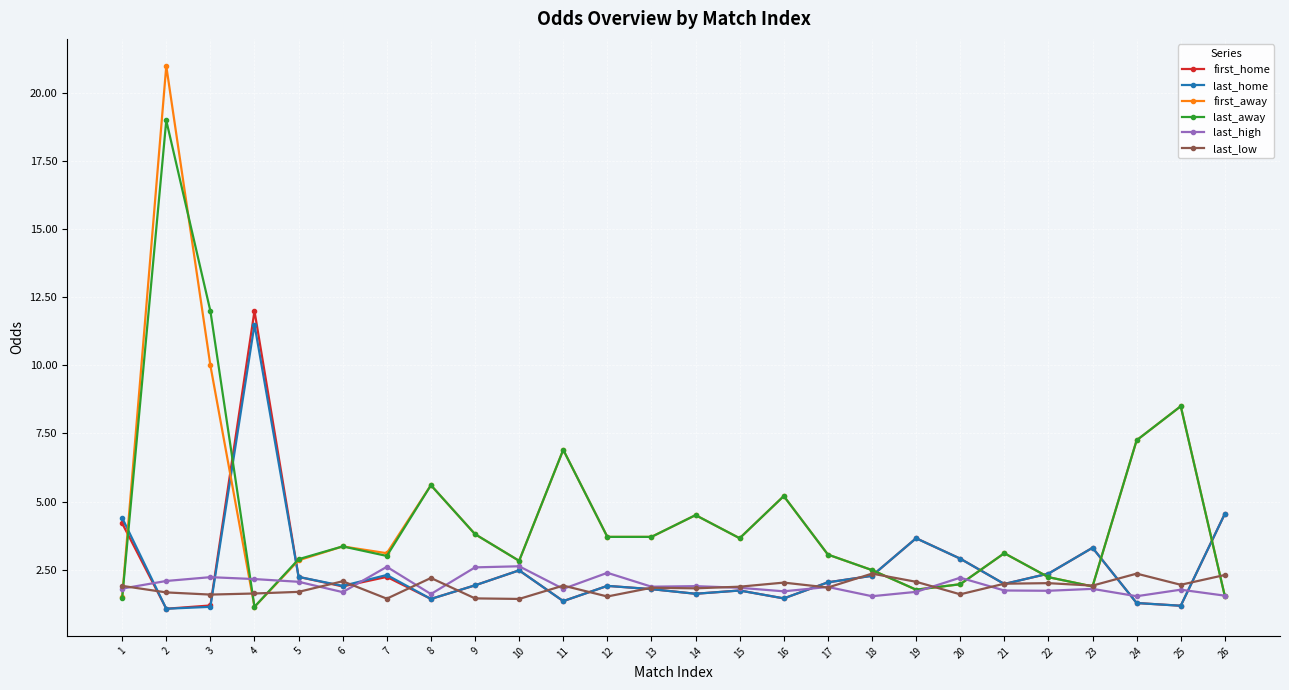

Is it true that last_low equals 2.3 at 26?

True